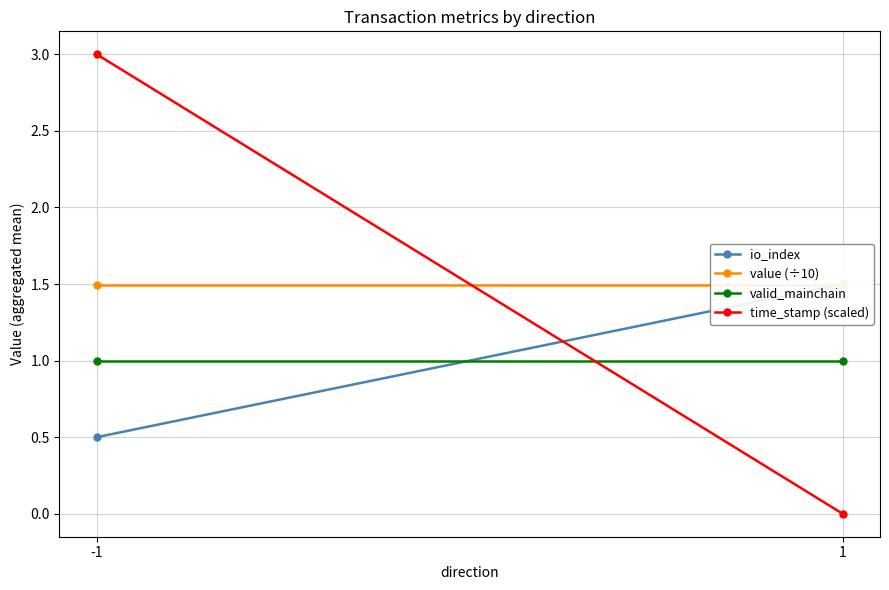

What are all the series names shown in the legend?

io_index, value (÷10), valid_mainchain, time_stamp (scaled)